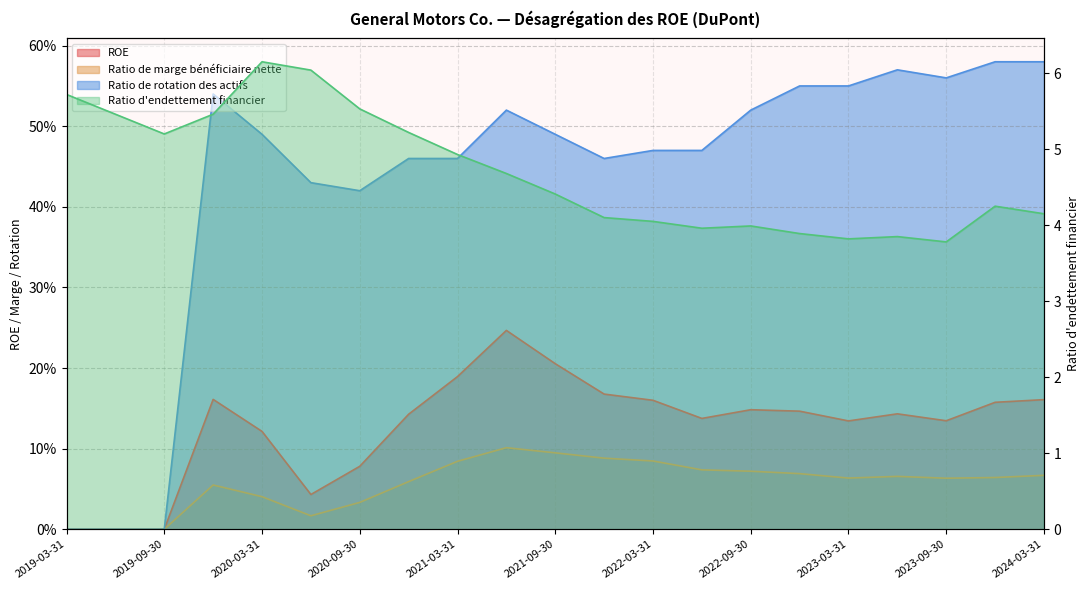

True or false: ROE has a value of 0.2 at 2021-09-30.

True